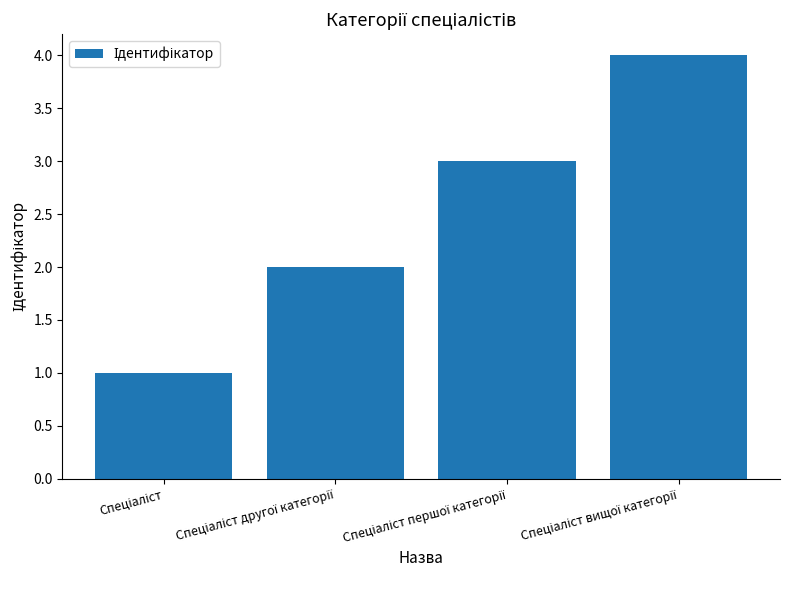

What is the greatest value displayed?

4